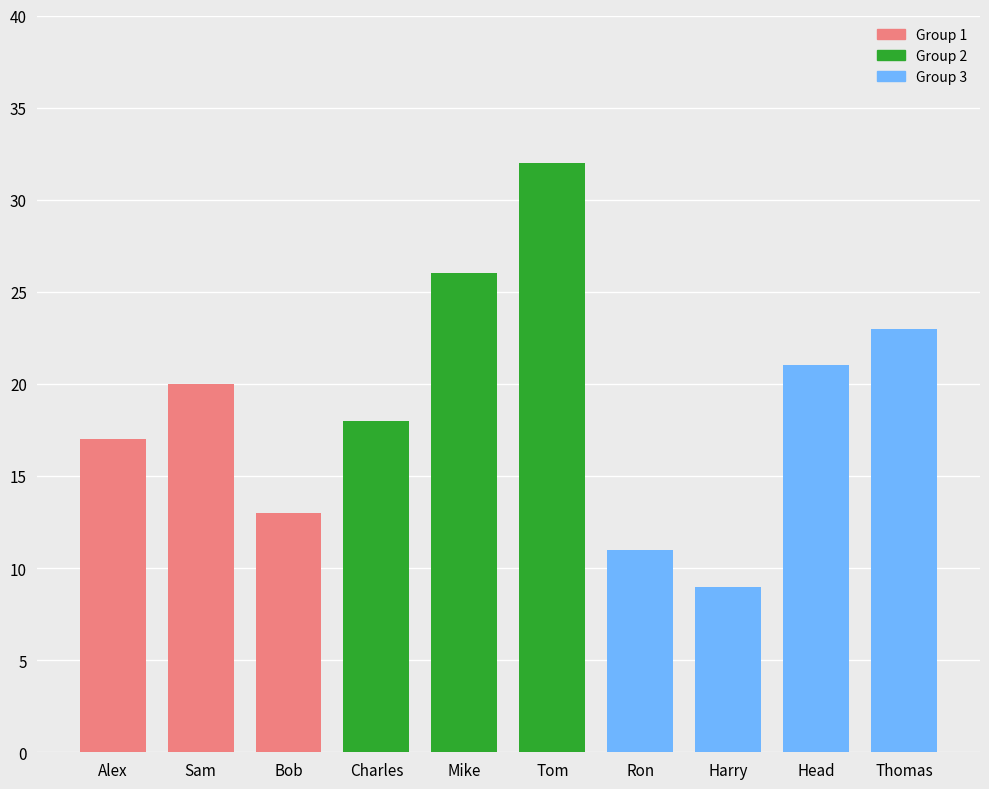

Are the bars horizontal?

No